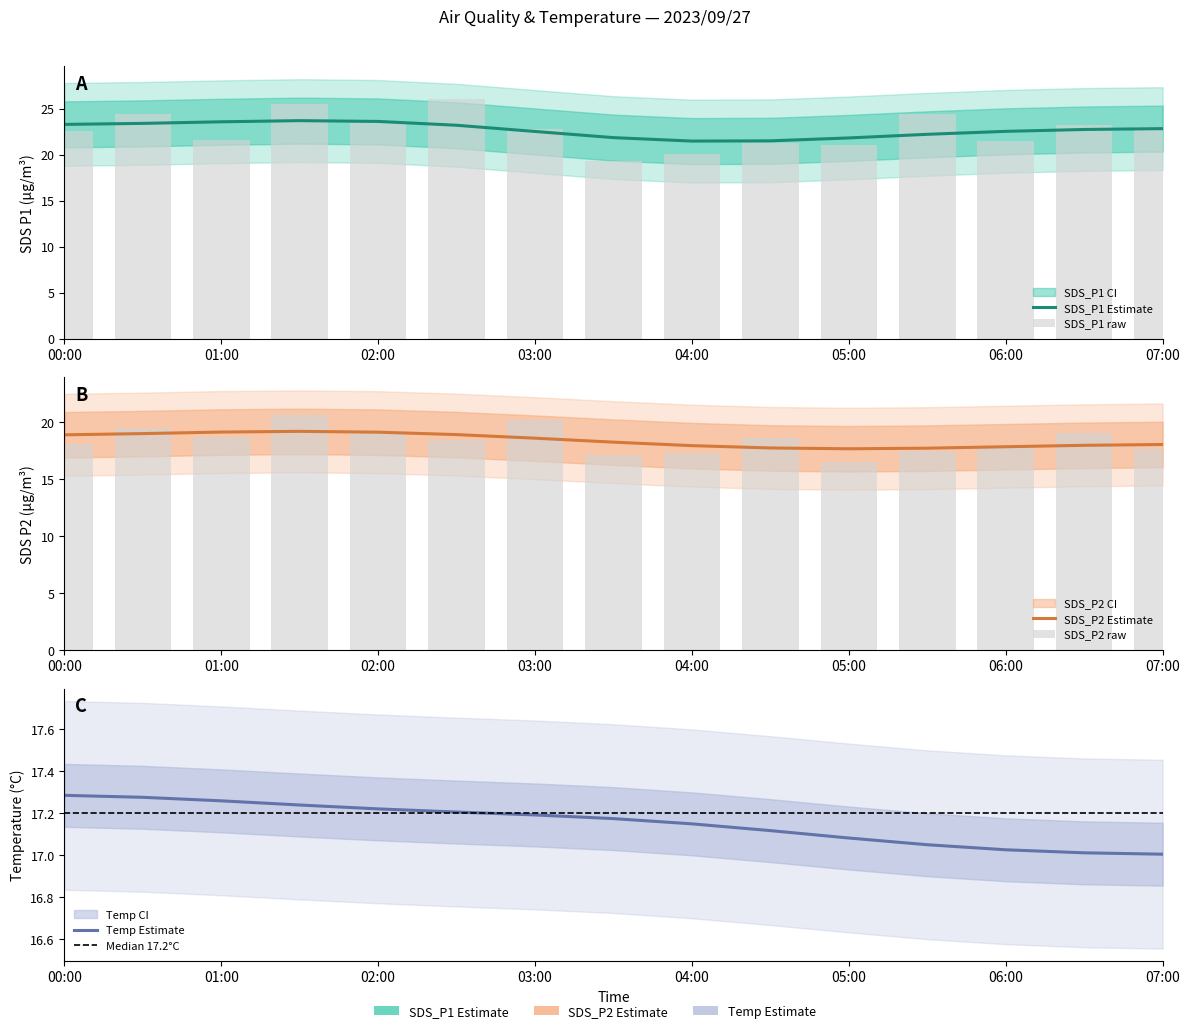

At how many categories does at least one series exceed 25?

2